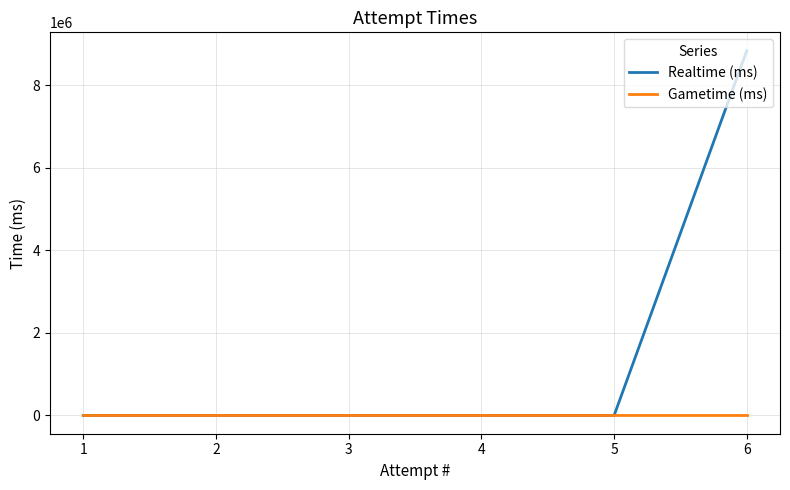

Where is Gametime (ms) nearest to the value 0?

6